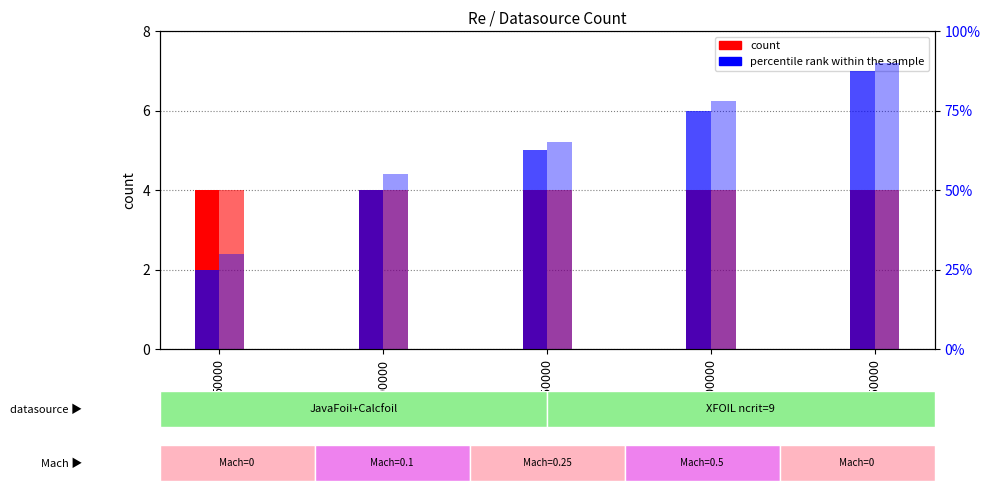

At which category does the chart reach its minimum across all series?

50000